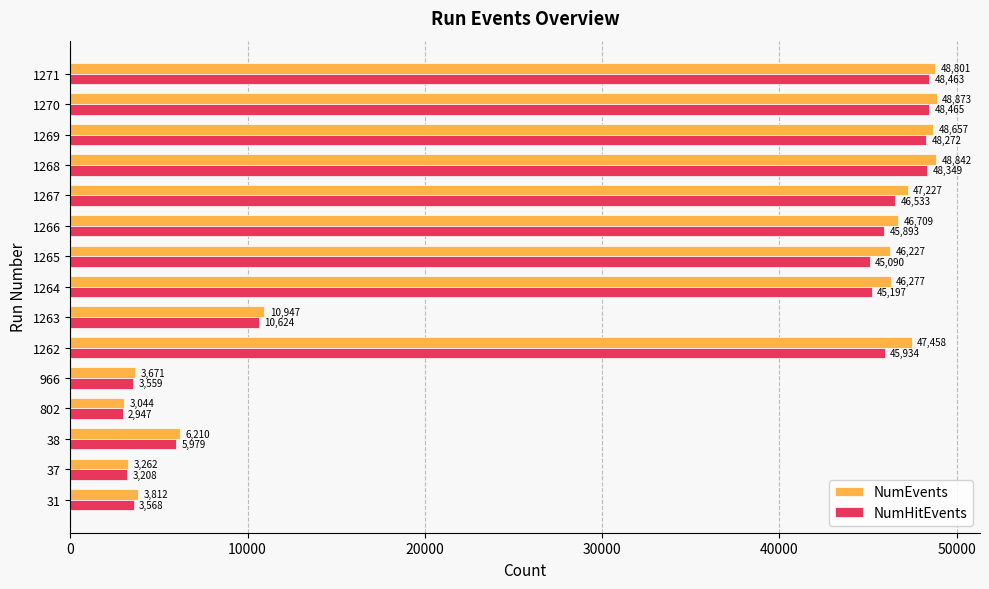

What is the difference between the maximum and second lowest values in the NumEvents series?

45611